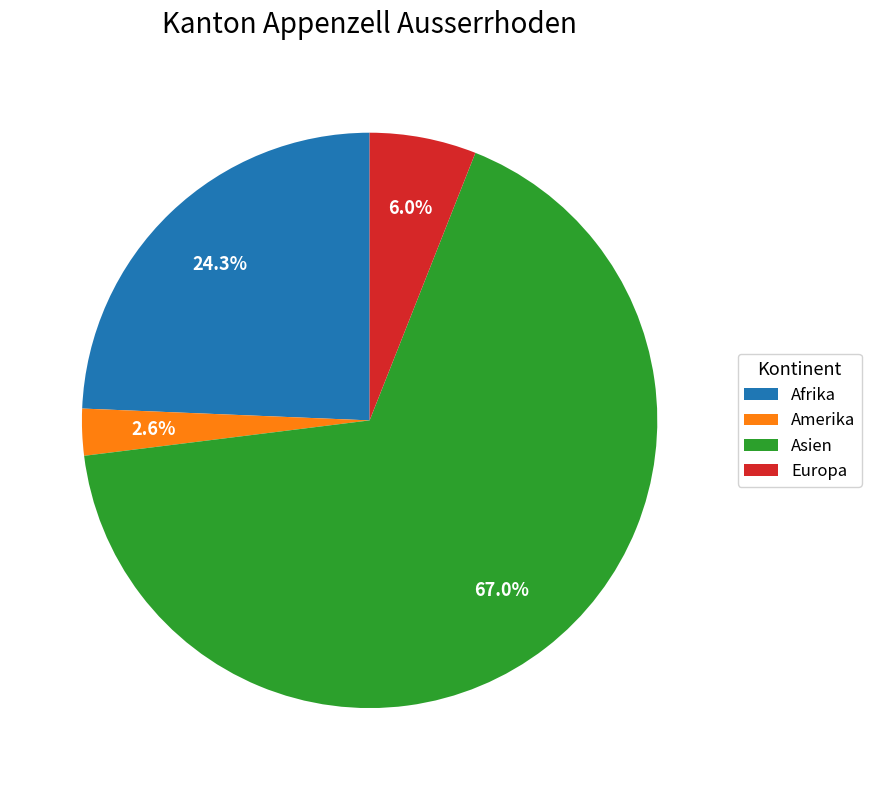

Approximately how many times larger is the value at Europa compared to Amerika?

2.3